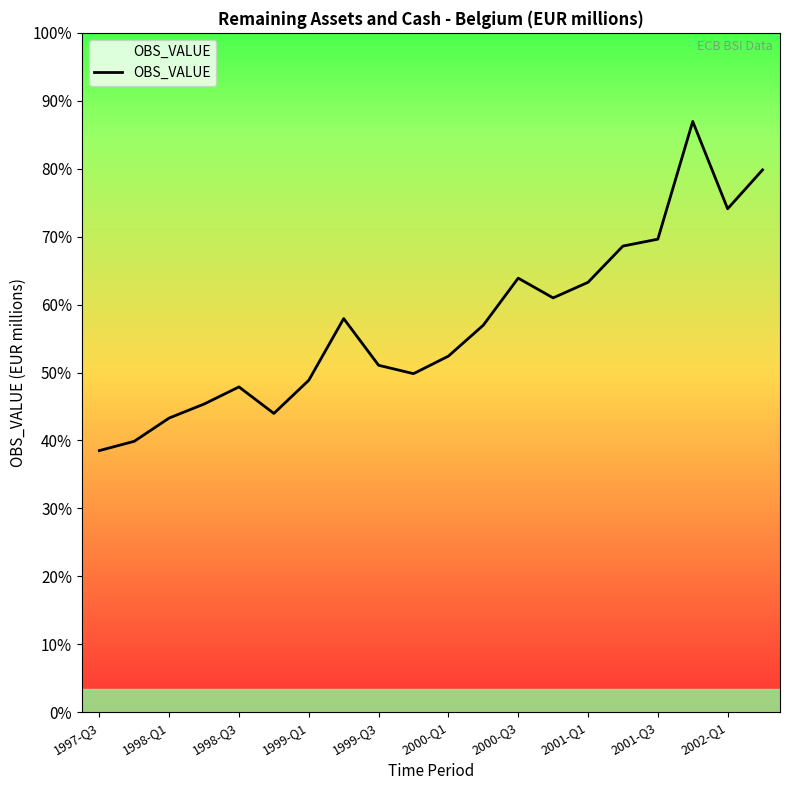

Where is the data nearest to the value 54884?

2001-Q1